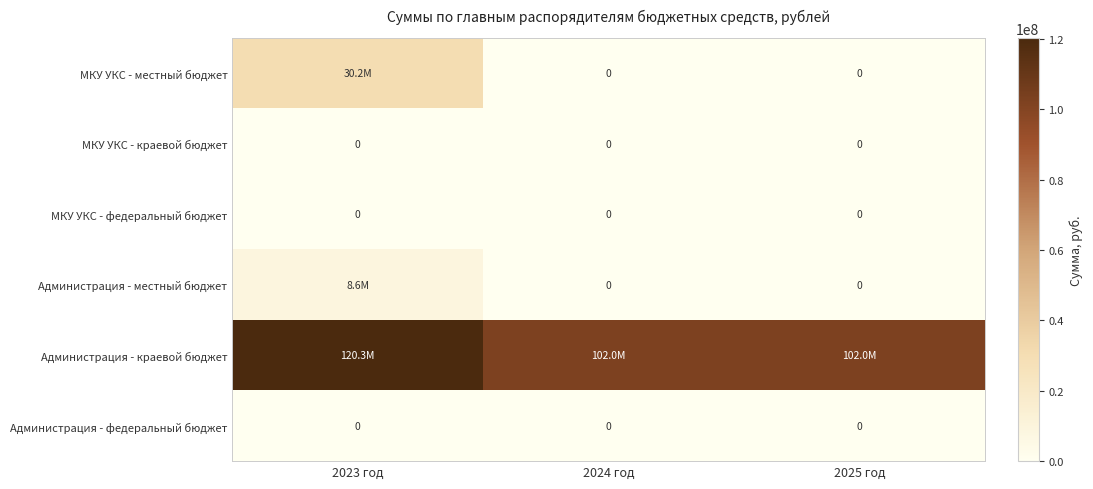

Which series has the largest range (max minus min)?

МКУ УКС - местный бюджет